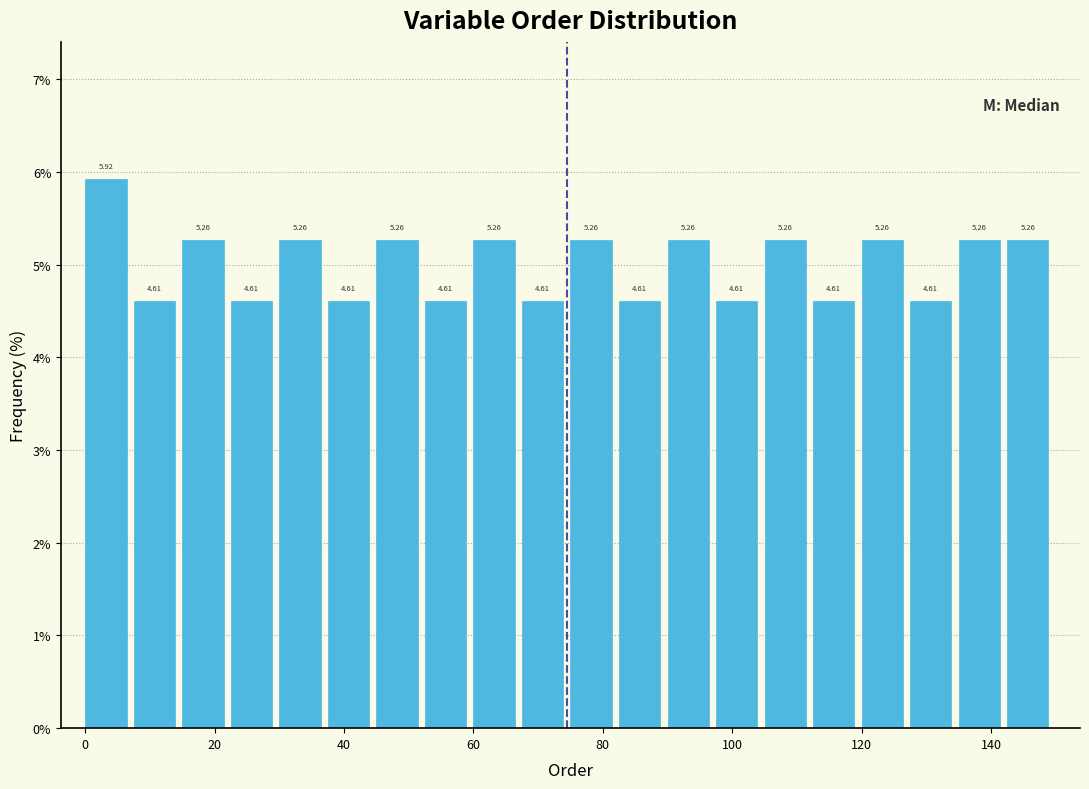

Read against the x-axis, roughly where is the centre of the tallest bar?

4